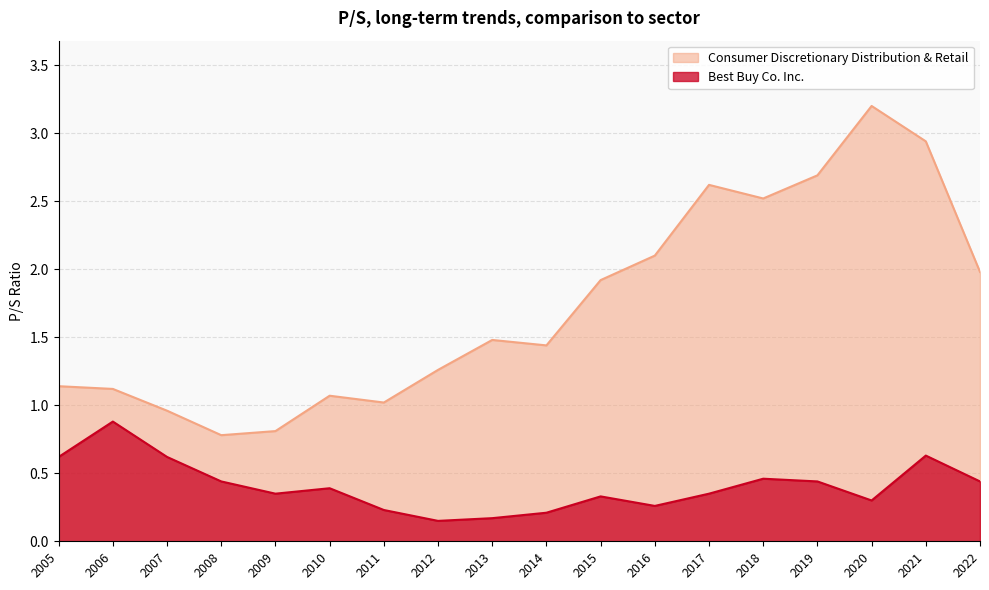

The Consumer Discretionary Distribution & Retail series shows 1.3 at 2015. True or false?

False